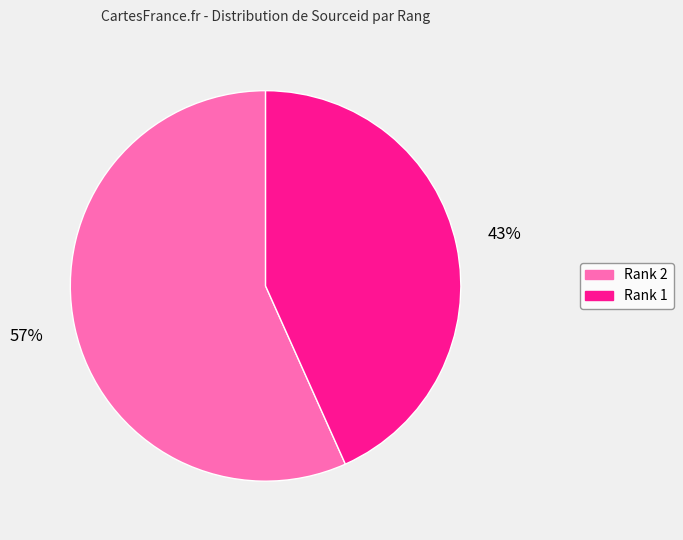

Which category has the biggest portion of the pie?

Rank 2